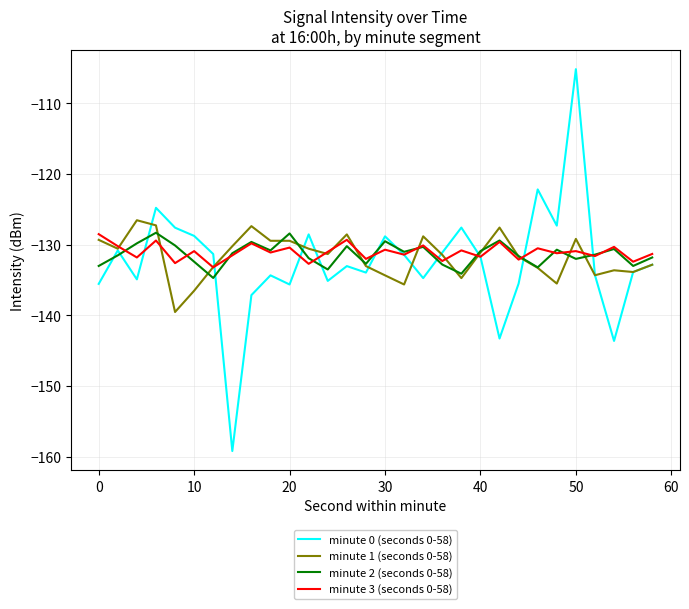

True or false: minute 3 (seconds 0-58) has more than 1 points higher than both neighbors.

True